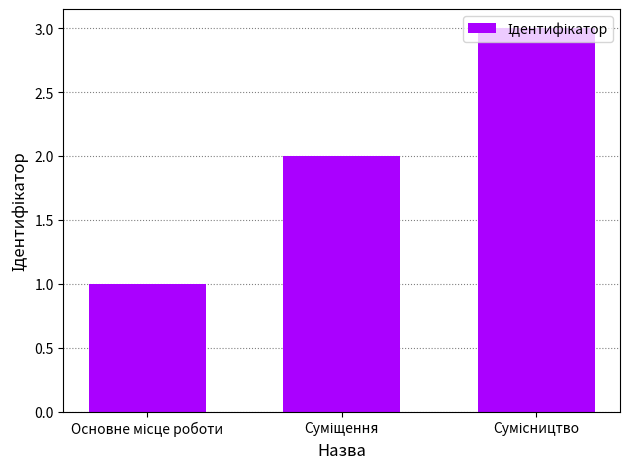

What is the sum of all values?

6